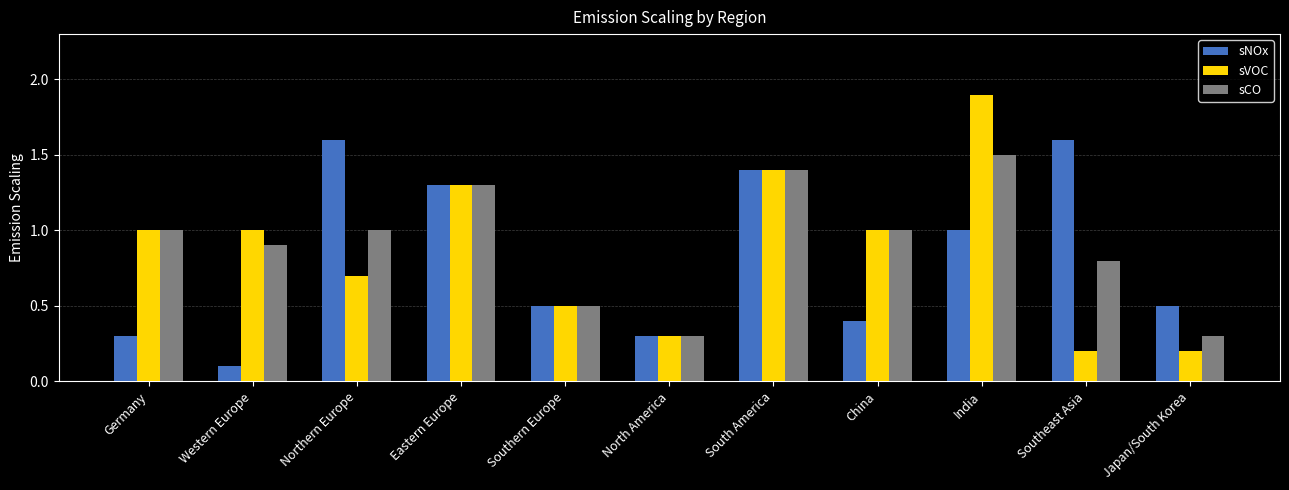

How many groups of bars are there?

11